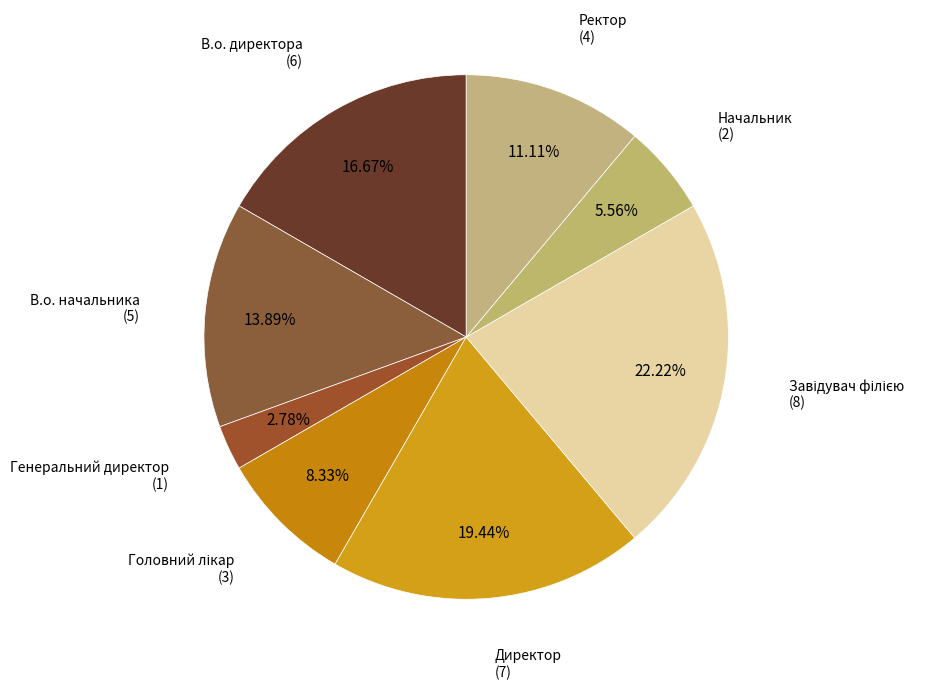

Which category has the smallest portion of the pie?

Генеральний директор